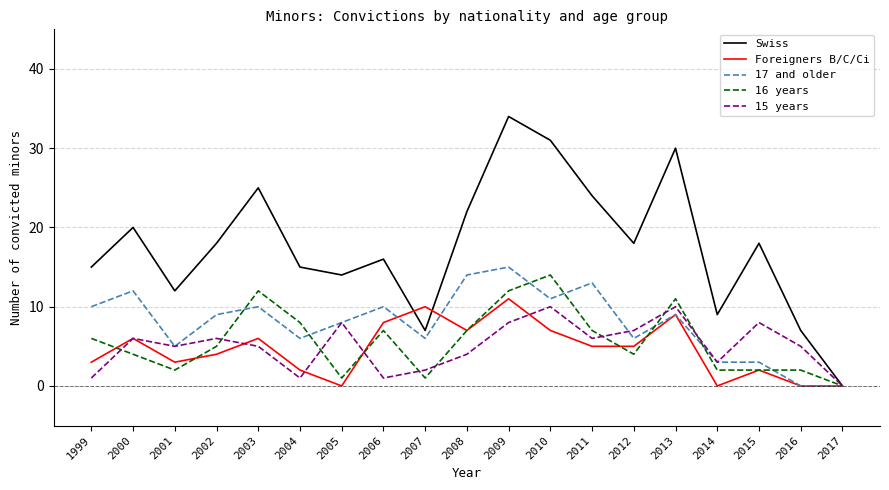

What is the maximum value shown in the chart?

34